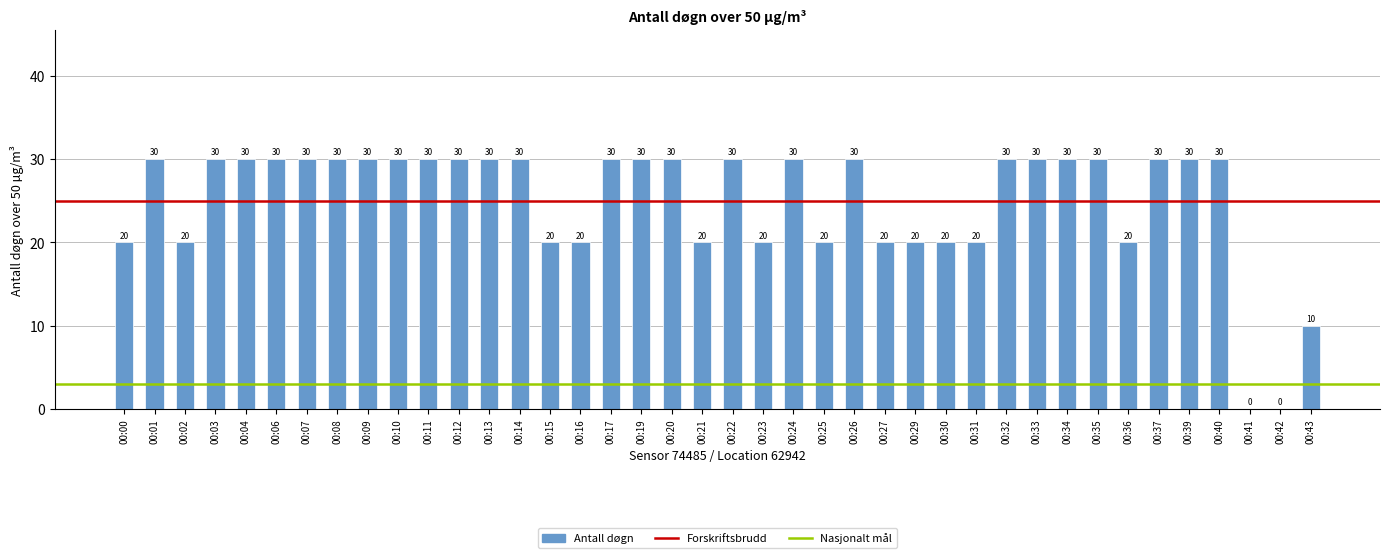

Are the bars horizontal?

No